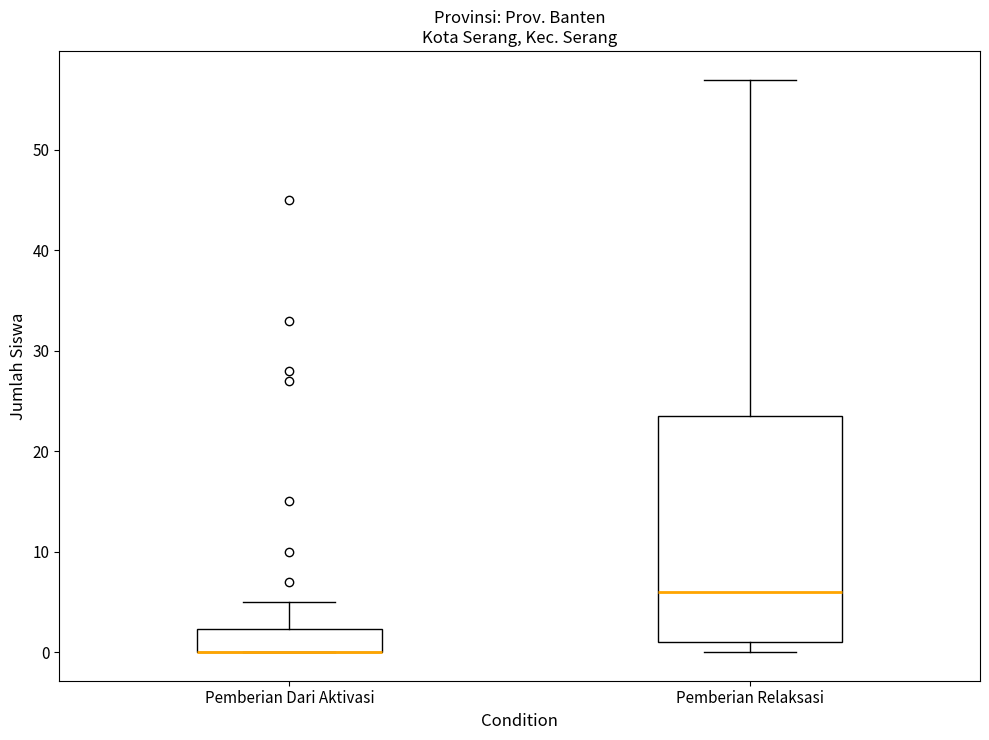

Which box is the tallest, from its lower edge to its upper edge?

Pemberian Relaksasi